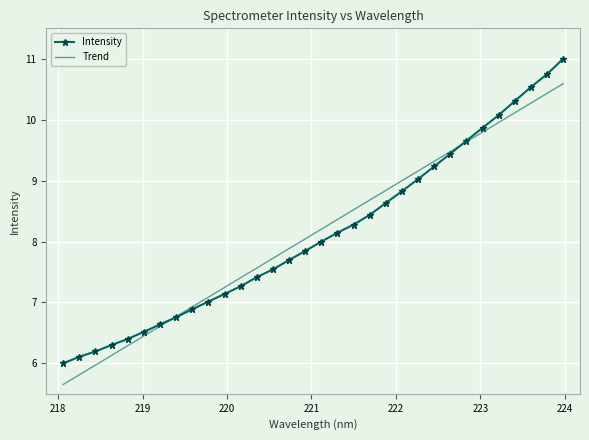

List the series in order of their peak value, highest first.

Intensity, Trend